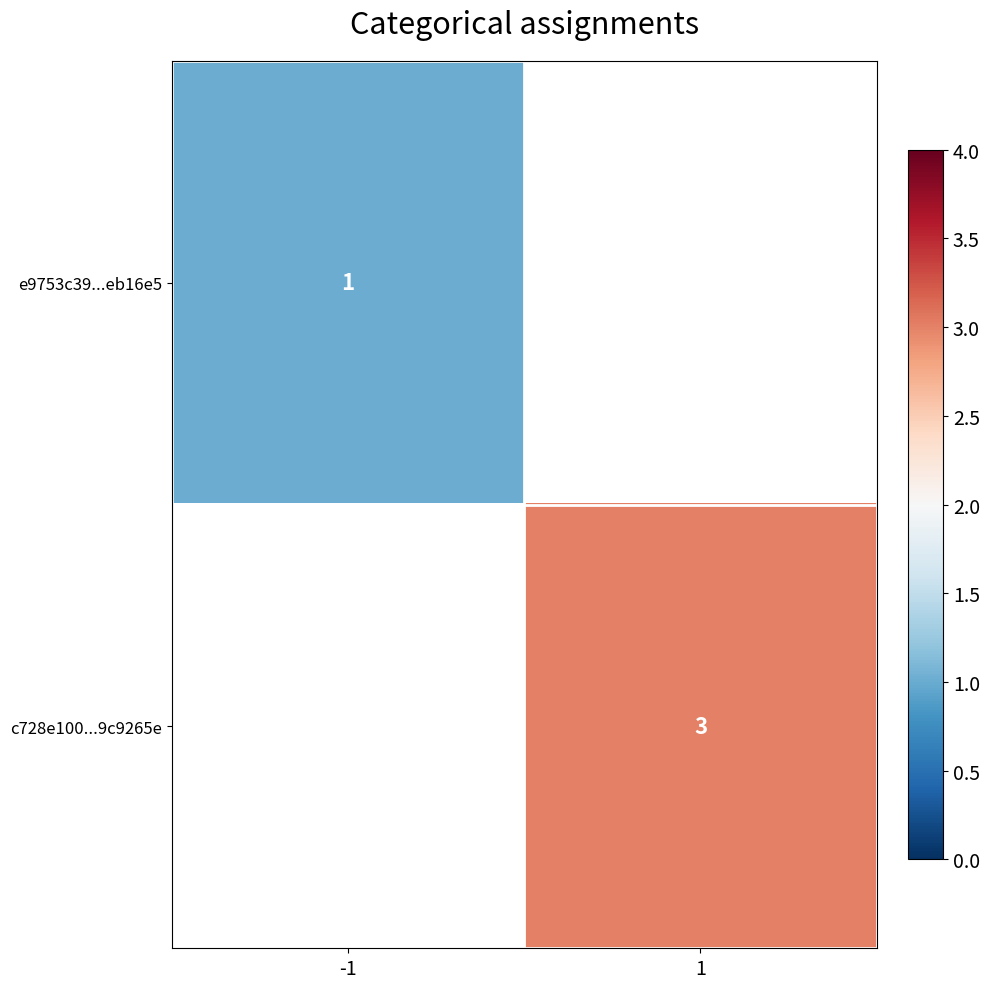

The value of c728e100...9c9265e at 1 is 3. True or false?

True